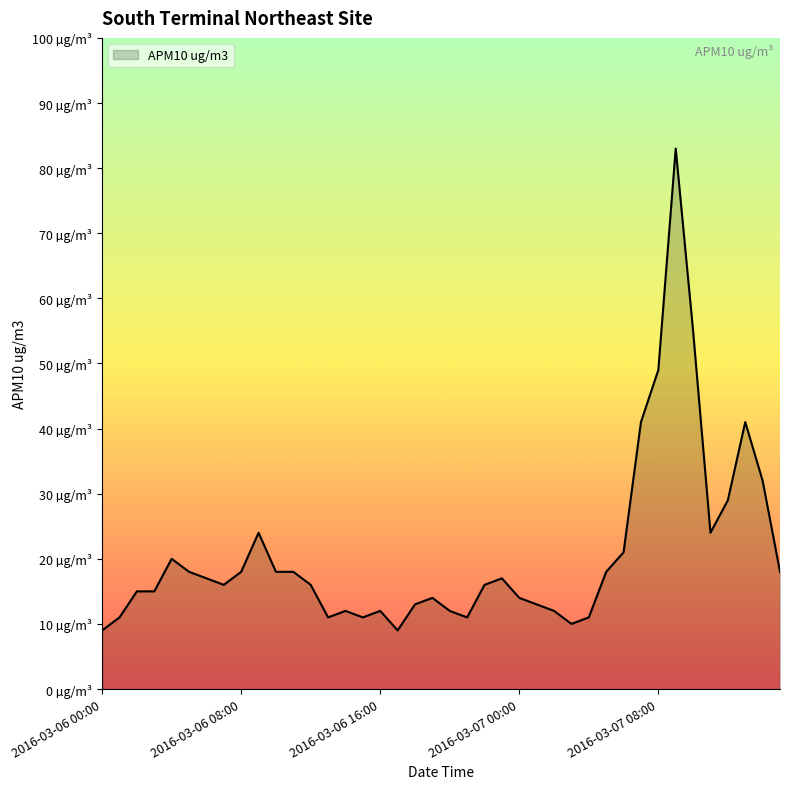

Reading right to left, list all the values displayed in this chart.

2016-03-07 15:00=18	2016-03-07 14:00=32	2016-03-07 13:00=41	2016-03-07 12:00=29	2016-03-07 11:00=24	2016-03-07 10:00=55	2016-03-07 09:00=83	2016-03-07 08:00=49	2016-03-07 07:00=41	2016-03-07 06:00=21	2016-03-07 05:00=18	2016-03-07 04:00=11	2016-03-07 03:00=10	2016-03-07 02:00=12	2016-03-07 01:00=13	2016-03-07 00:00=14	2016-03-06 23:00=17	2016-03-06 22:00=16	2016-03-06 21:00=11	2016-03-06 20:00=12	2016-03-06 19:00=14	2016-03-06 18:00=13	2016-03-06 17:00=9	2016-03-06 16:00=12	2016-03-06 15:00=11	2016-03-06 14:00=12	2016-03-06 13:00=11	2016-03-06 12:00=16	2016-03-06 11:00=18	2016-03-06 10:00=18	2016-03-06 09:00=24	2016-03-06 08:00=18	2016-03-06 07:00=16	2016-03-06 06:00=17	2016-03-06 05:00=18	2016-03-06 04:00=20	2016-03-06 03:00=15	2016-03-06 02:00=15	2016-03-06 01:00=11	2016-03-06 00:00=9